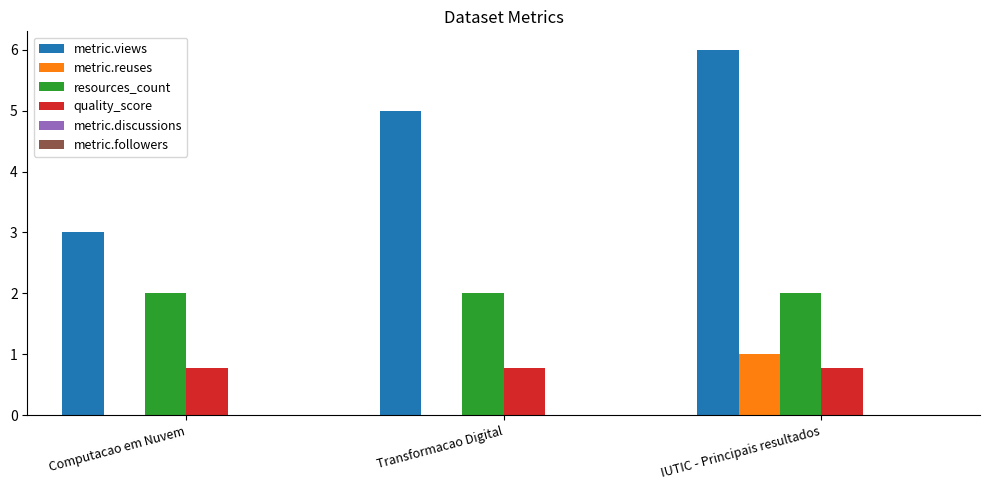

Reading right to left, transcribe all the data shown in this chart.

metric.views: IUTIC - Principais resultados=6.0	Transformacao Digital=5.0	Computacao em Nuvem=3.0
metric.reuses: IUTIC - Principais resultados=1.0	Transformacao Digital=0.0	Computacao em Nuvem=0.0
resources_count: IUTIC - Principais resultados=2.0	Transformacao Digital=2.0	Computacao em Nuvem=2.0
quality_score: IUTIC - Principais resultados=0.8	Transformacao Digital=0.8	Computacao em Nuvem=0.8